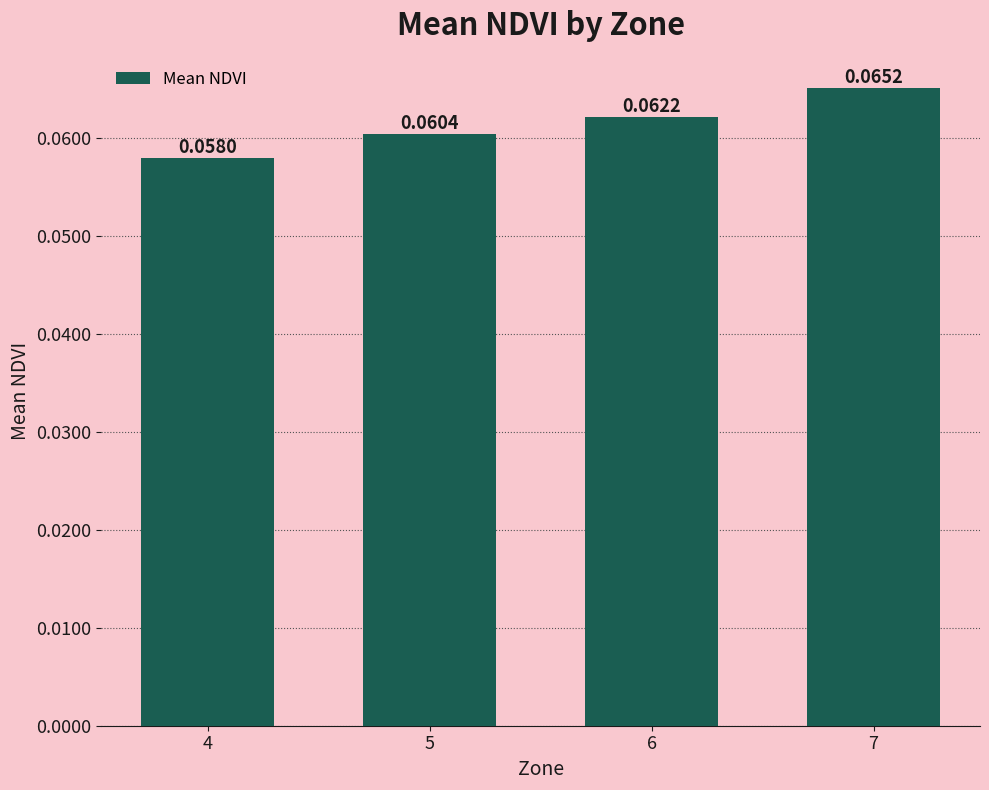

How many values are between 0 and 1?

4